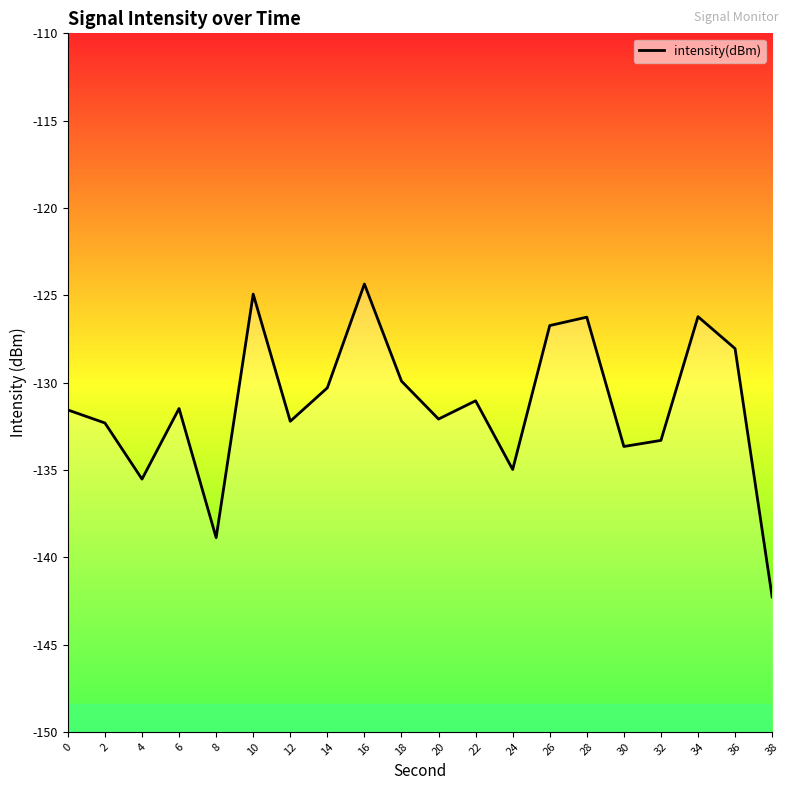

Reading left to right, list all the values displayed in this chart.

-131.6	-132.3	-135.5	-131.5	-138.9	-124.9	-132.2	-130.3	-124.4	-129.9	-132.1	-131.0	-135.0	-126.7	-126.3	-133.7	-133.3	-126.2	-128.1	-142.3